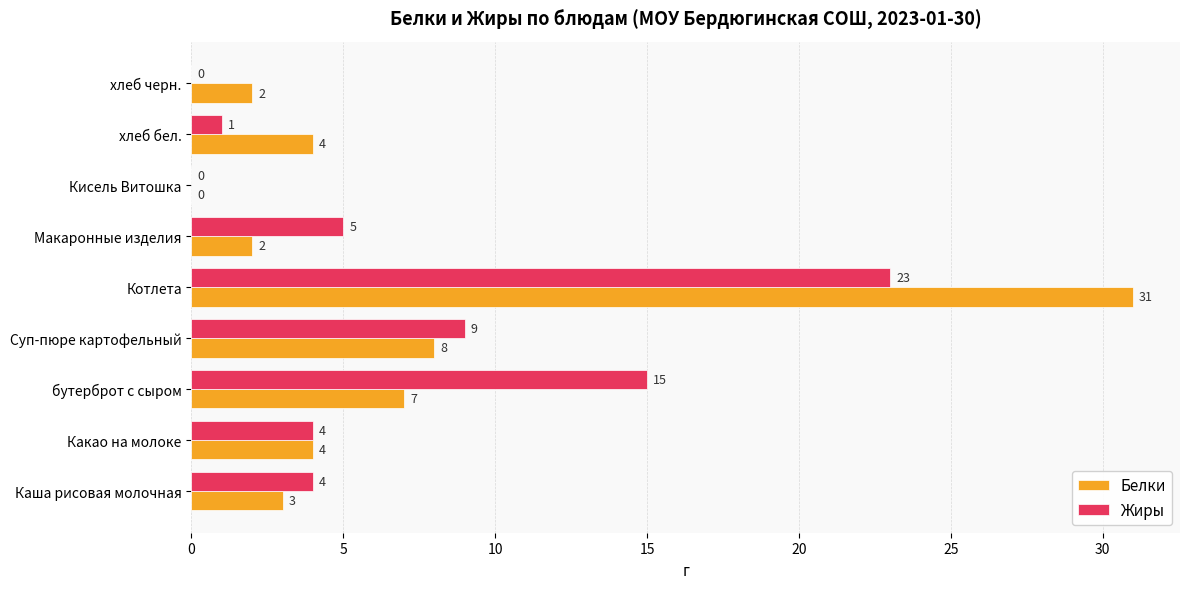

Which series has the widest spread of values?

Белки